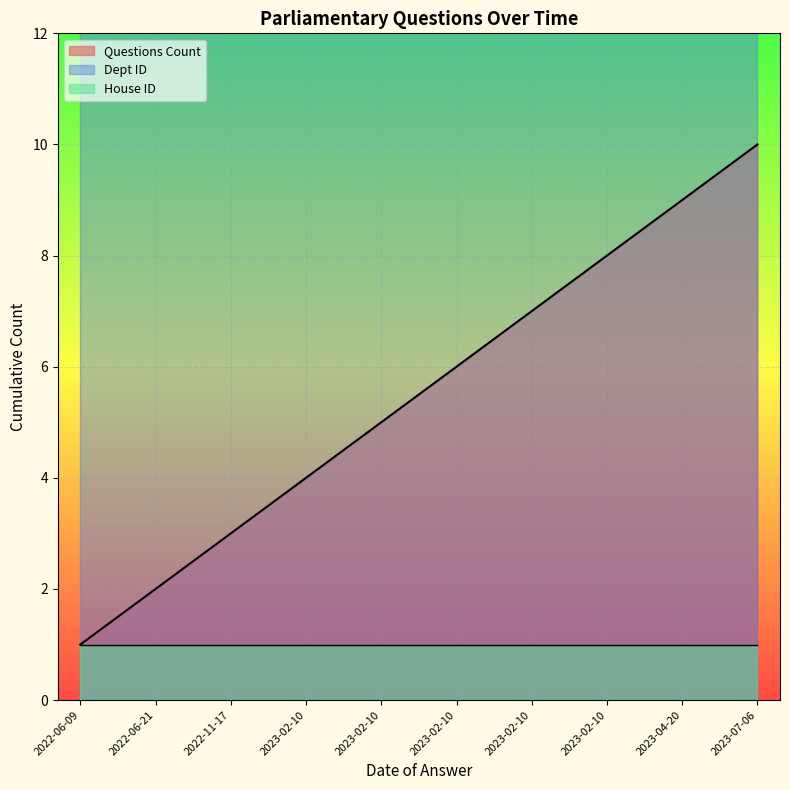

The value of House ID at 2023-02-10 is 2. True or false?

False